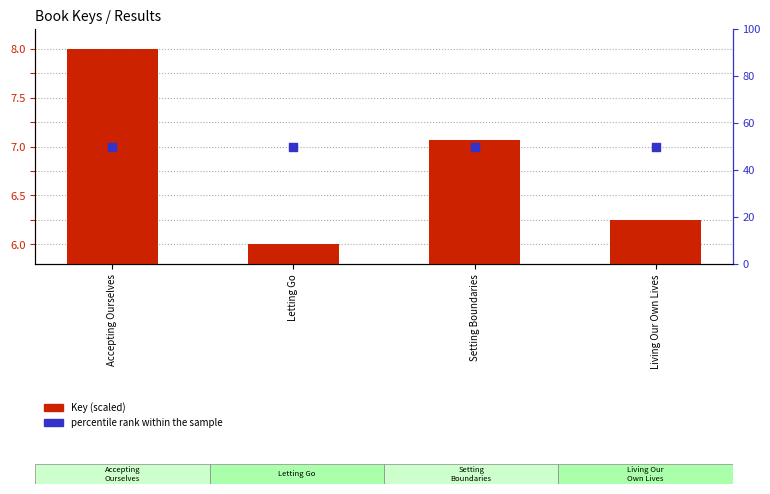

Is the value of Key (scaled) at Setting Boundaries greater than the value of percentile rank within the sample at Living Our Own Lives?

No